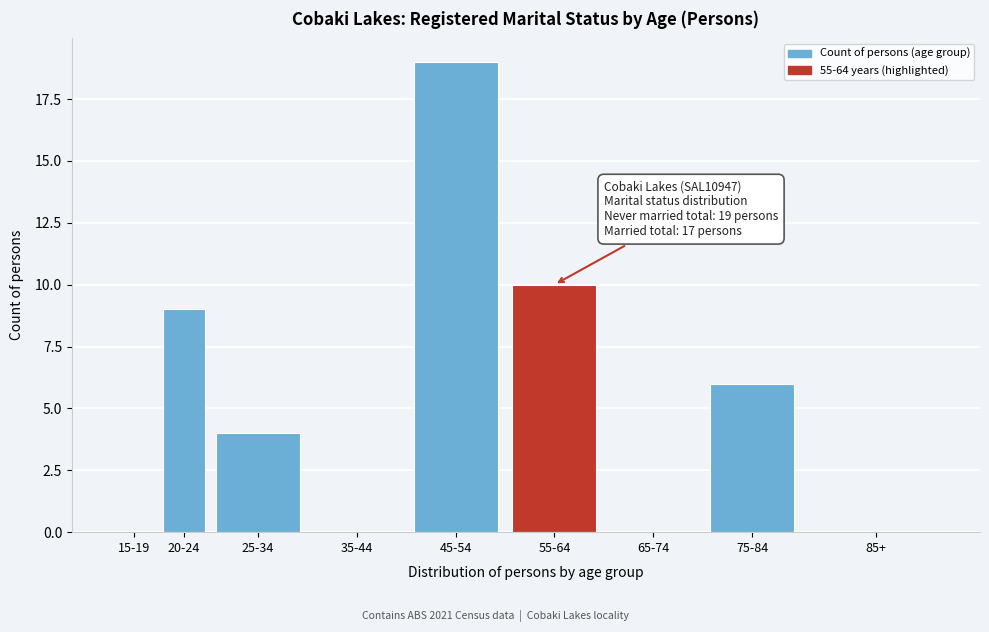

Reading right to left, list all the values displayed in this chart.

85+=0	75-84=6	65-74=0	55-64=10	45-54=19	35-44=0	25-34=4	20-24=9	15-19=0